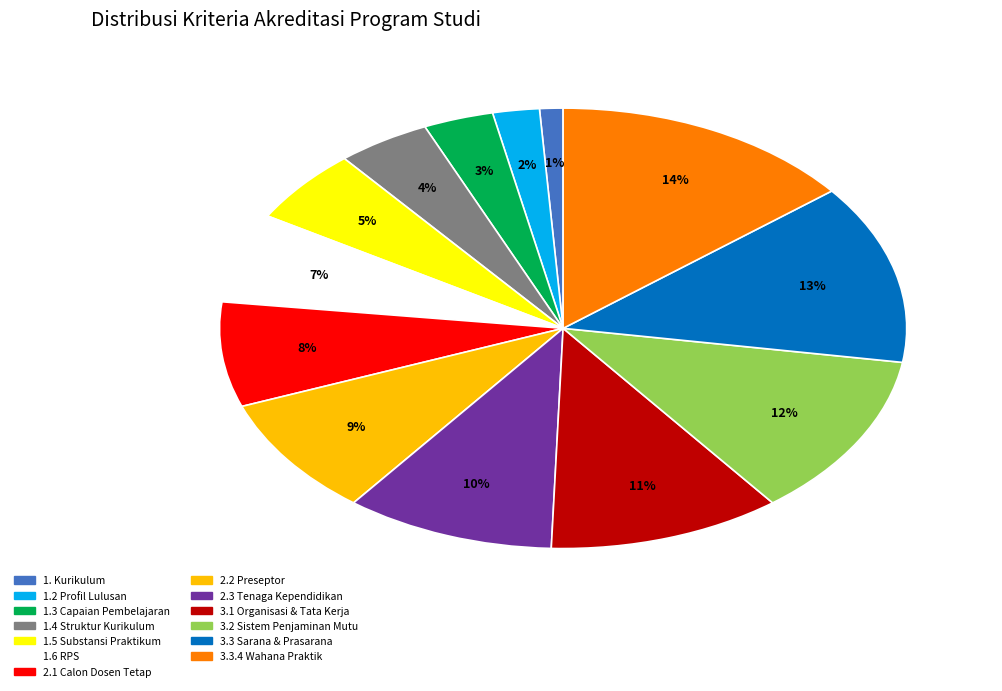

To the nearest percent, what percentage of the pie is 1.6 RPS?

7%